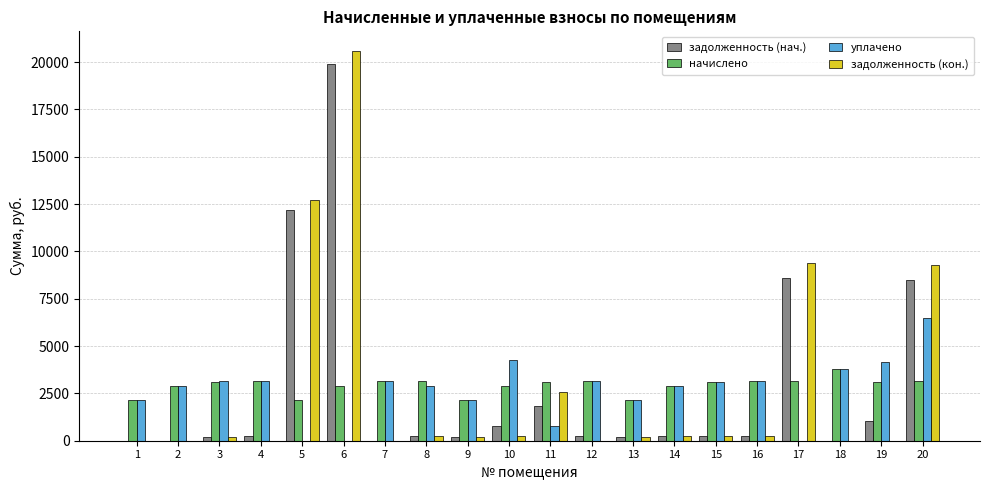

What is the sum of the начислено values at 5 and 16?

5293.1